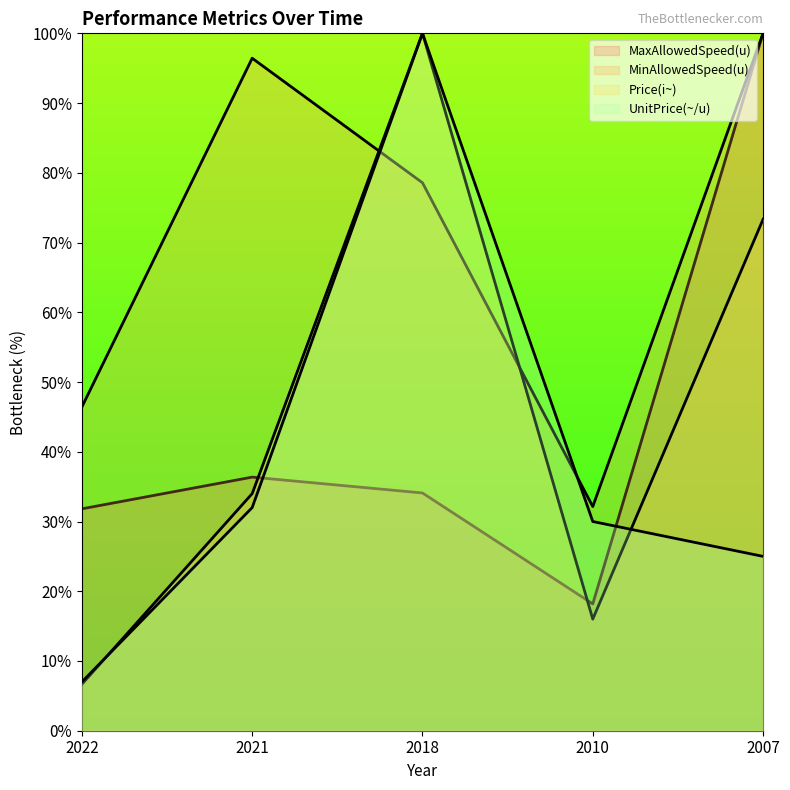

What is the total value across all series at 2021?

198.8